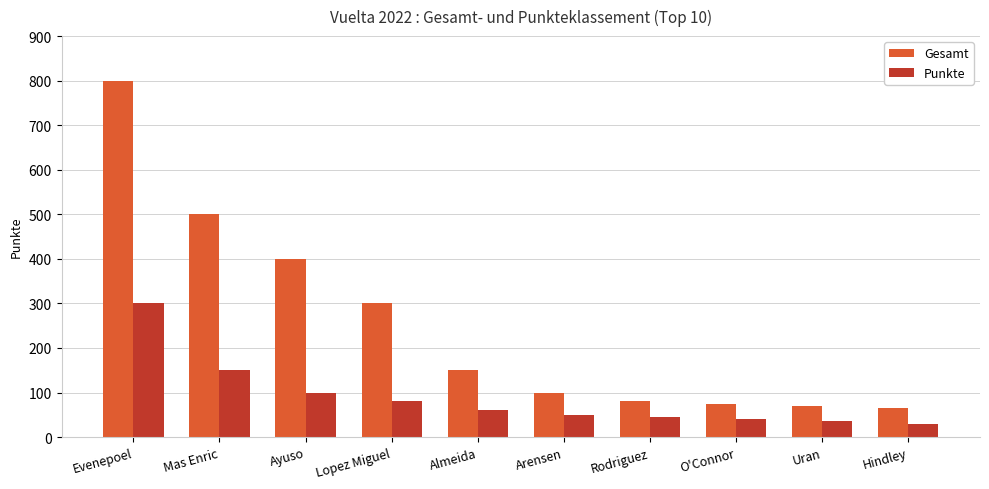

Is the value of Punkte at Almeida greater than the value of Gesamt at Arensen?

No